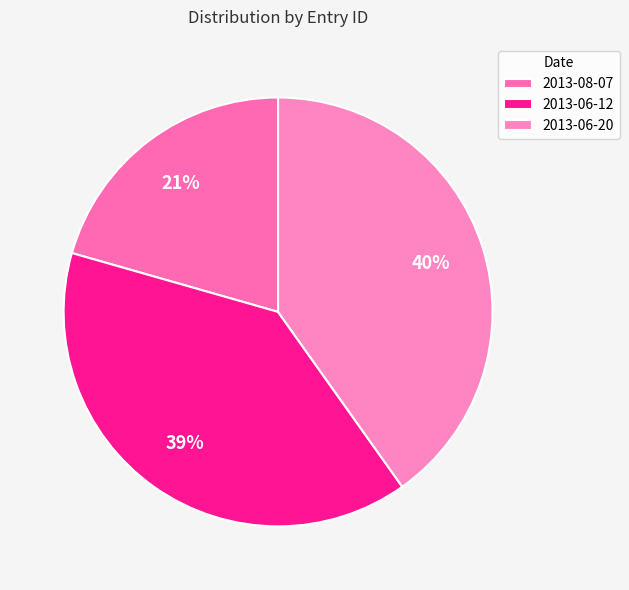

To the nearest percent, what is the combined percentage of 2013-08-07 and 2013-06-20?

61%